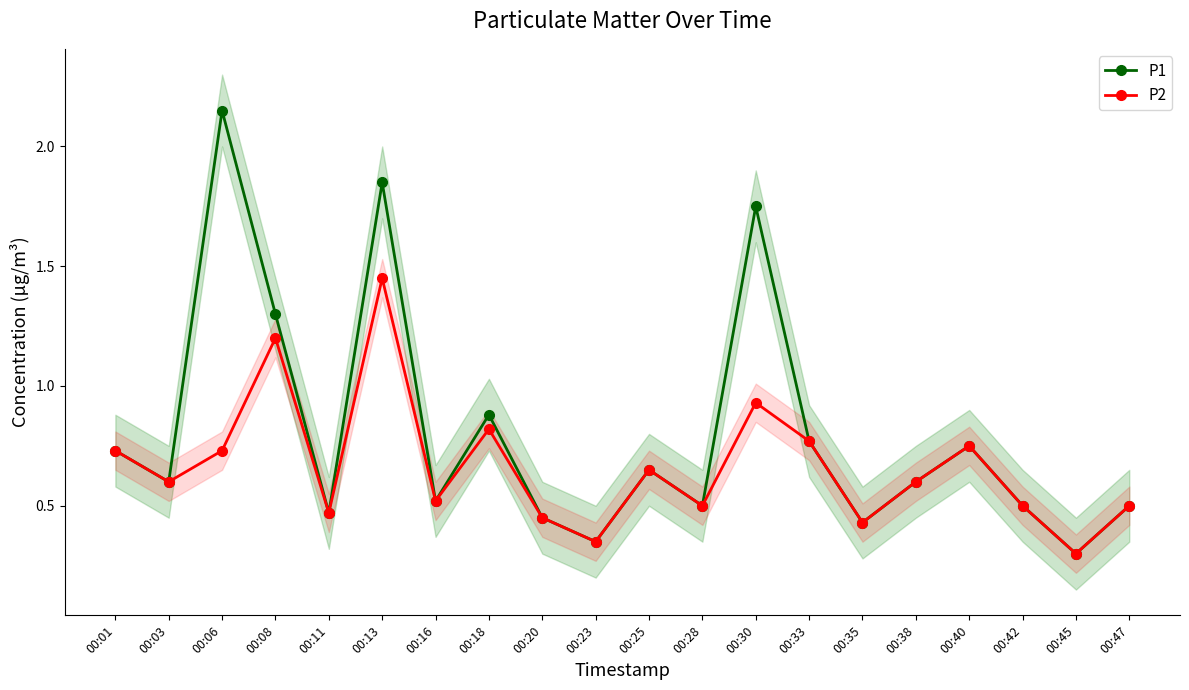

At 00:11, list the series in order from largest to smallest.

P1, P2